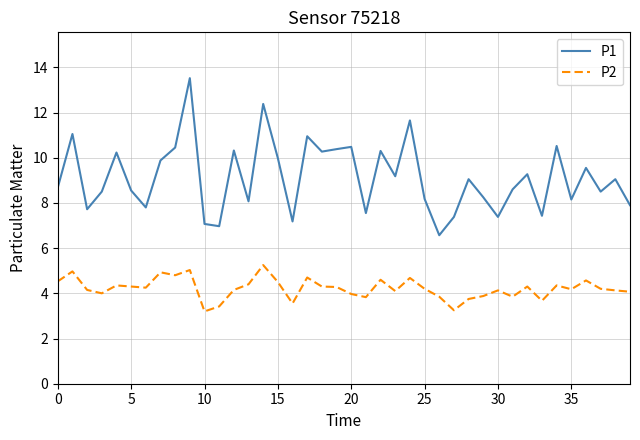

Rank the series by their average value, from highest to lowest.

P1, P2